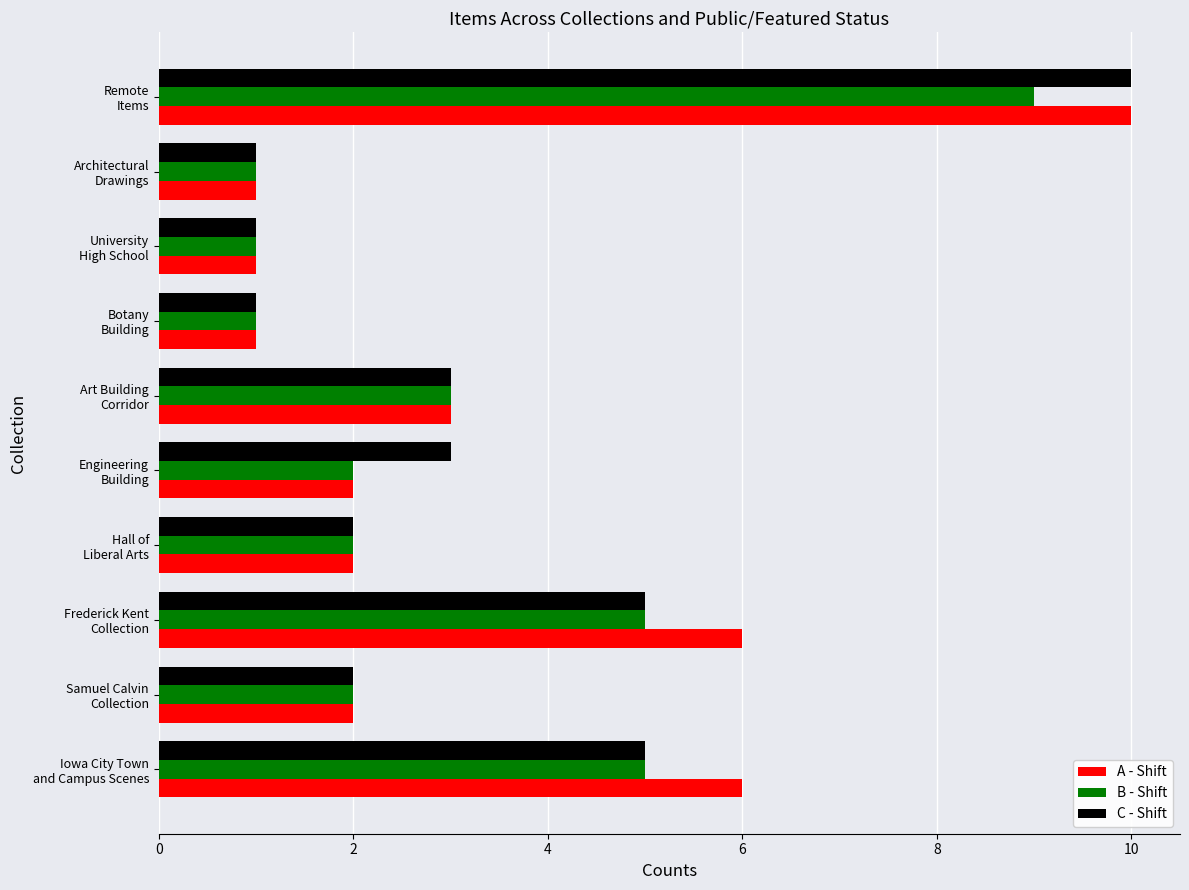

At how many categories does at least one series exceed 4?

3